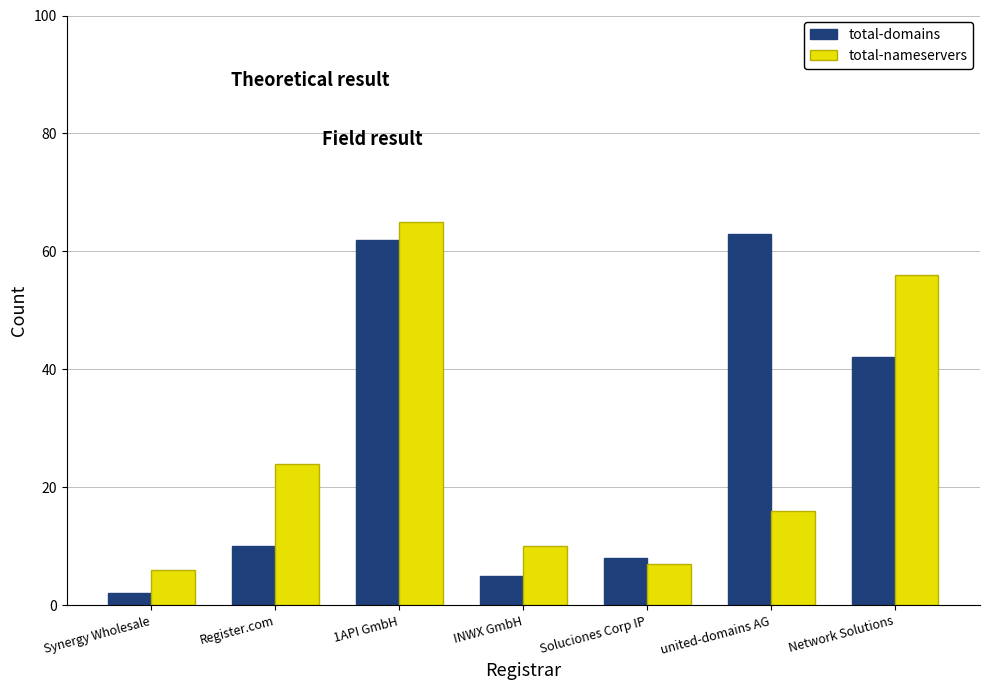

Which category has the lowest value in the total-nameservers series?

Synergy Wholesale